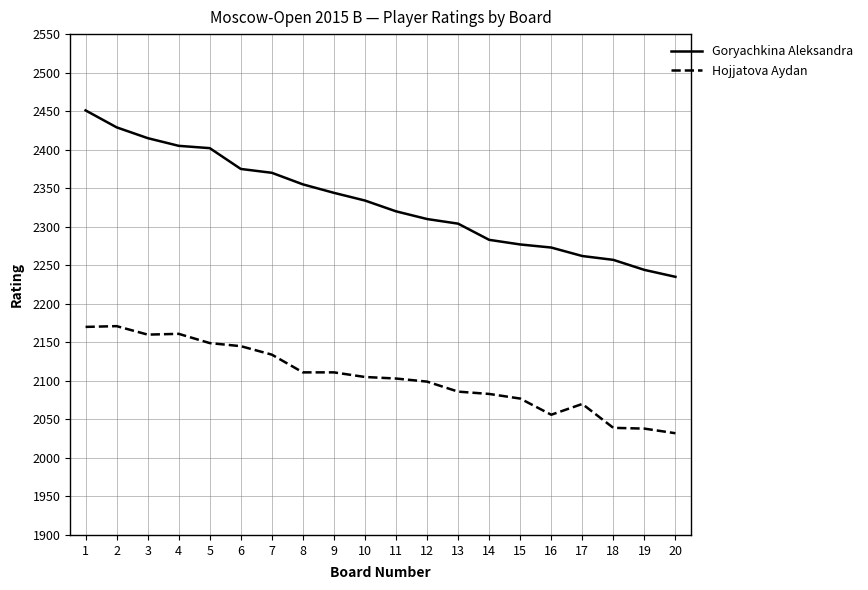

Which series has the widest spread of values?

Goryachkina Aleksandra